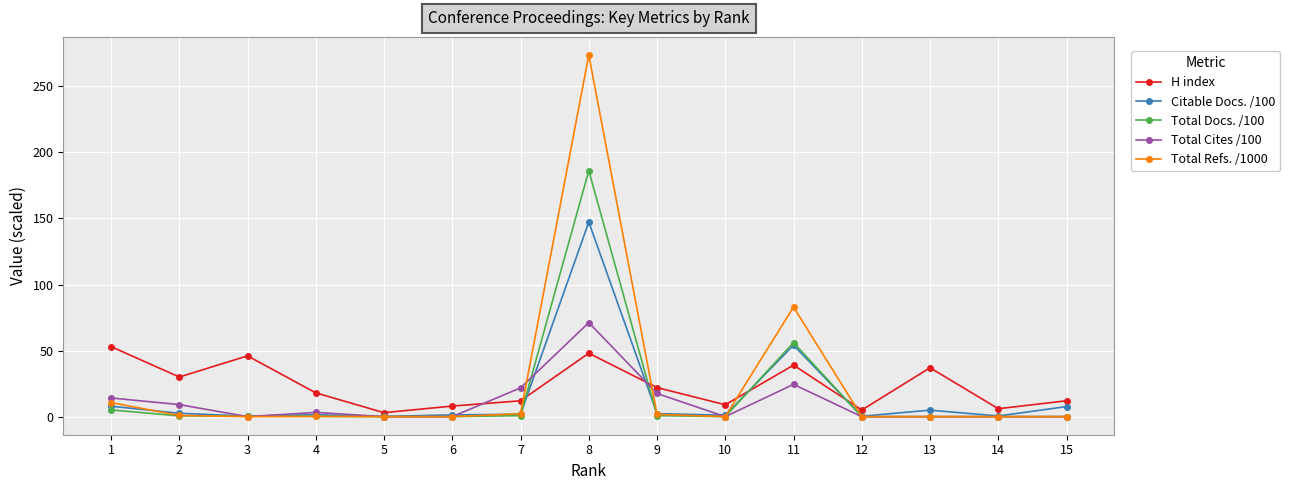

At which category does H index reach its first local peak?

3